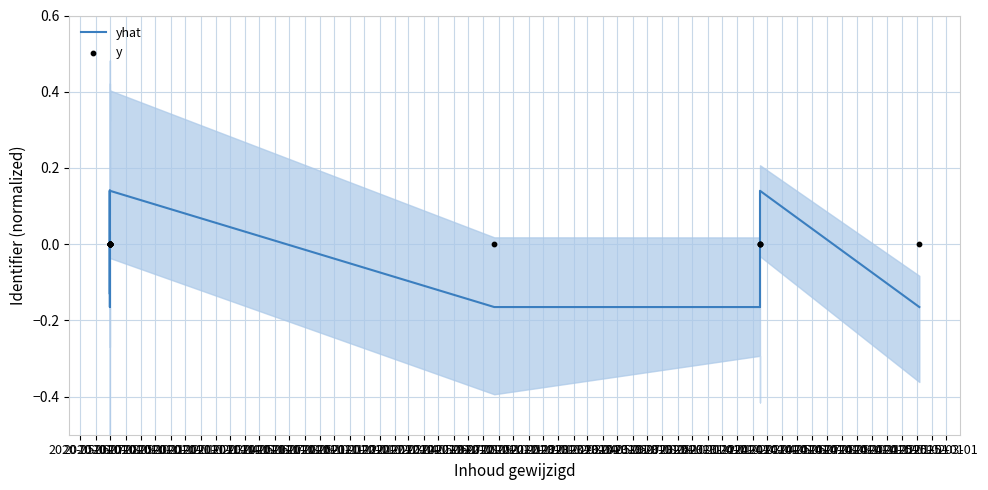

At how many categories does at least one series exceed 0?

8